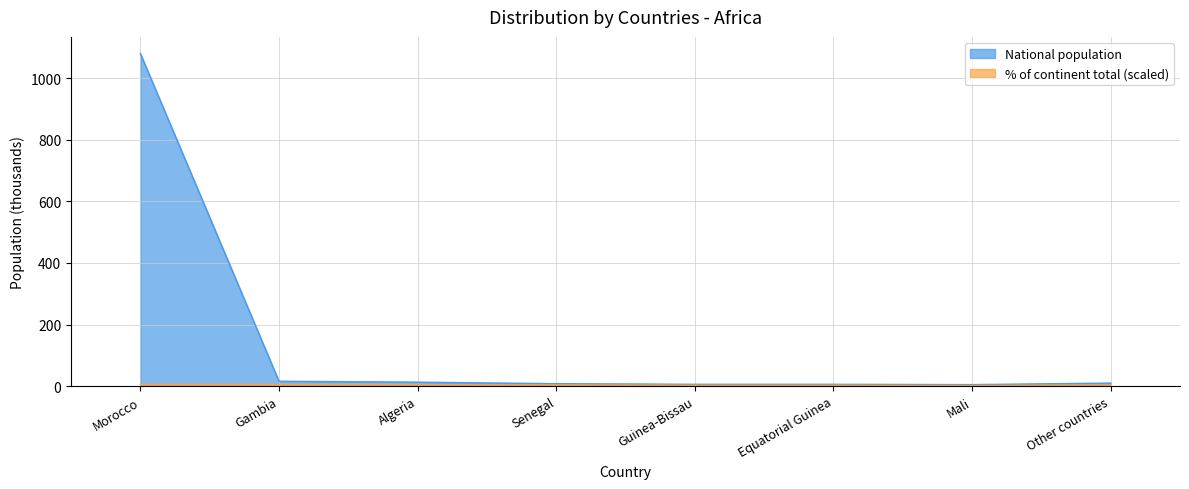

What is the change in value from Equatorial Guinea to Other countries?

+4